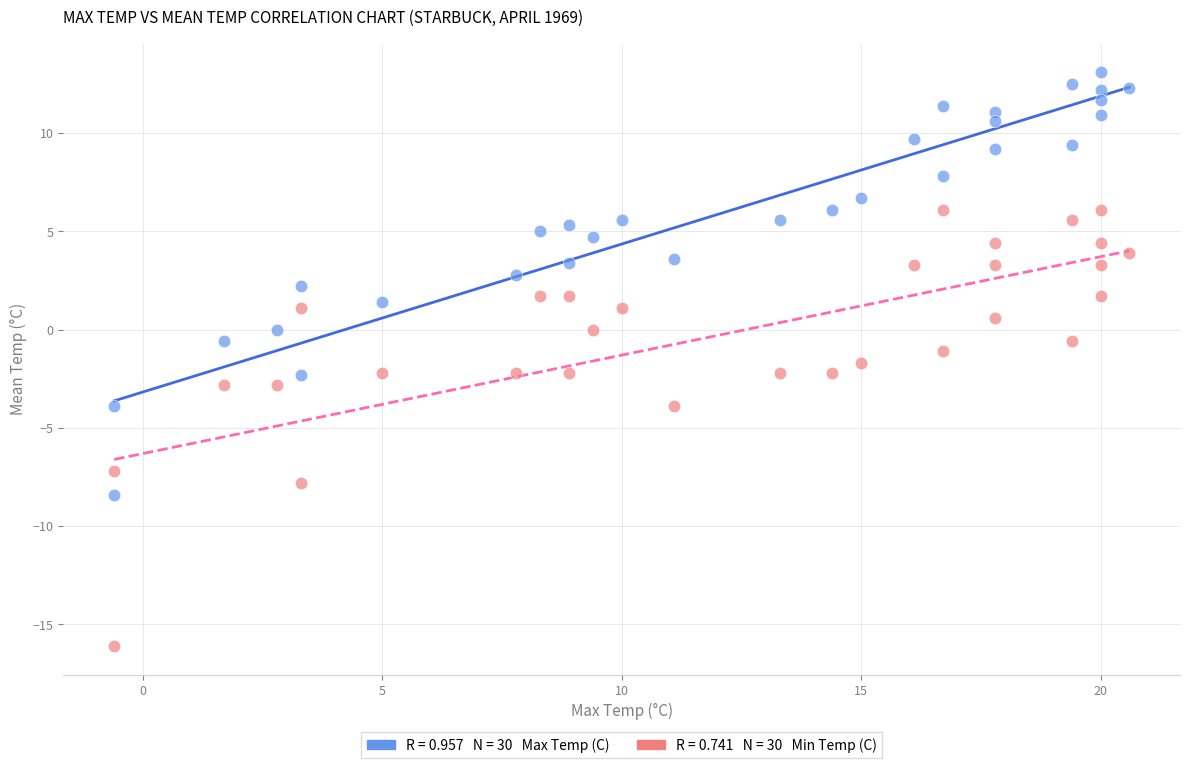

Across all data points, what is the range of Y values (max minus min)?

29.2